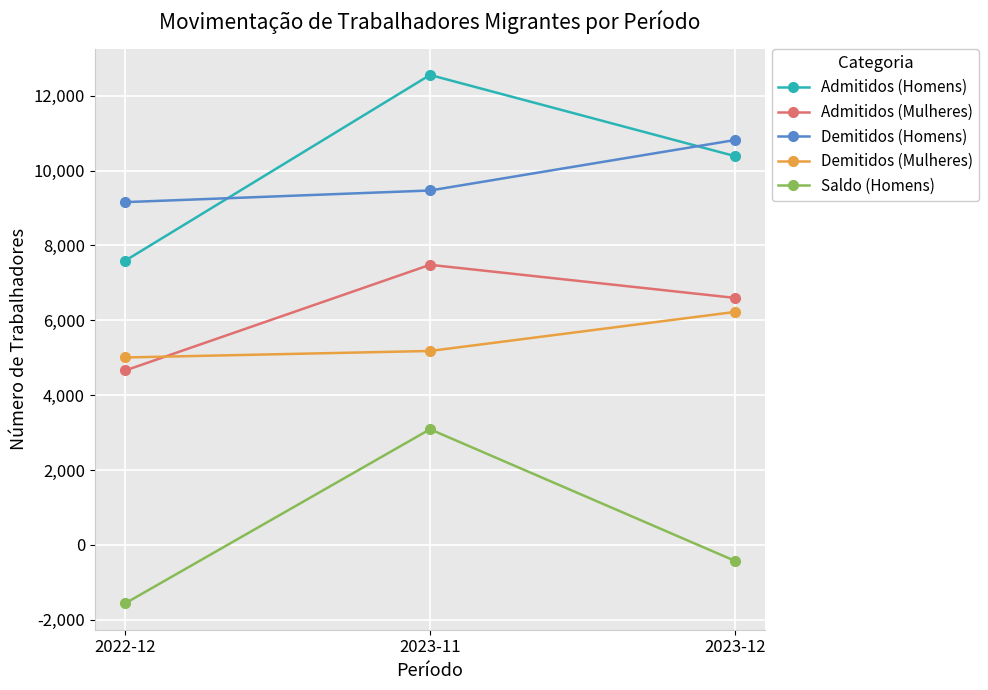

What is the approximate value of Demitidos (Mulheres) at 2023-11, to the nearest 100?

5200